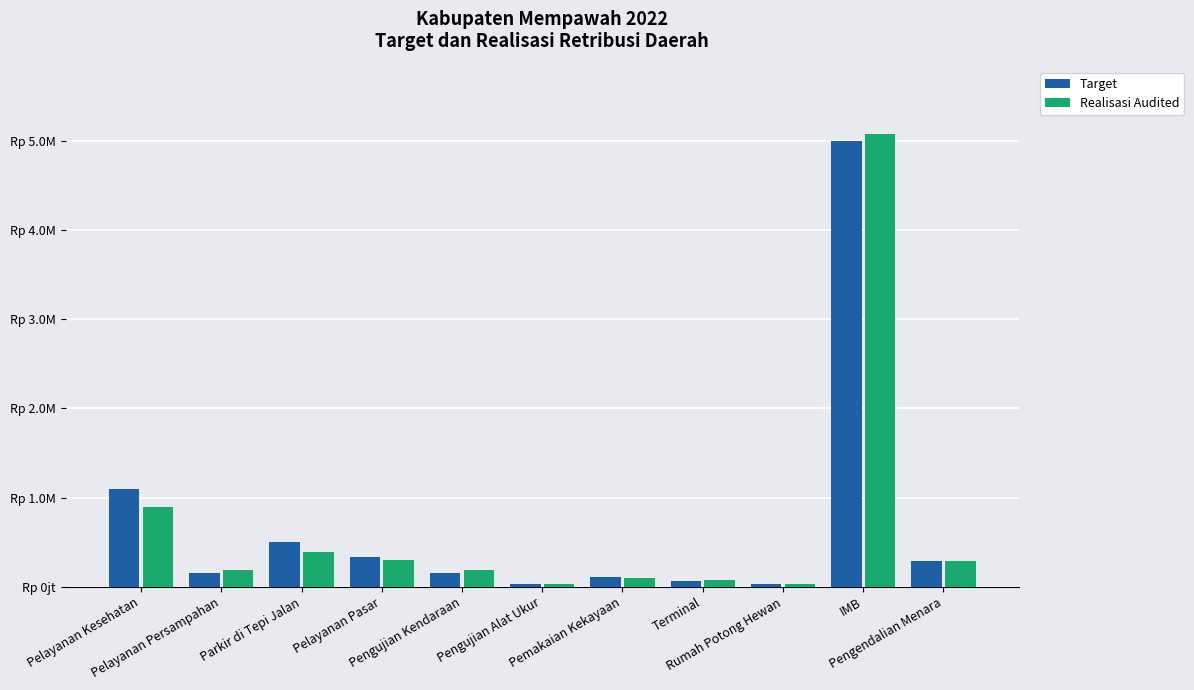

Are the bars grouped side by side (vs. stacked)?

Yes